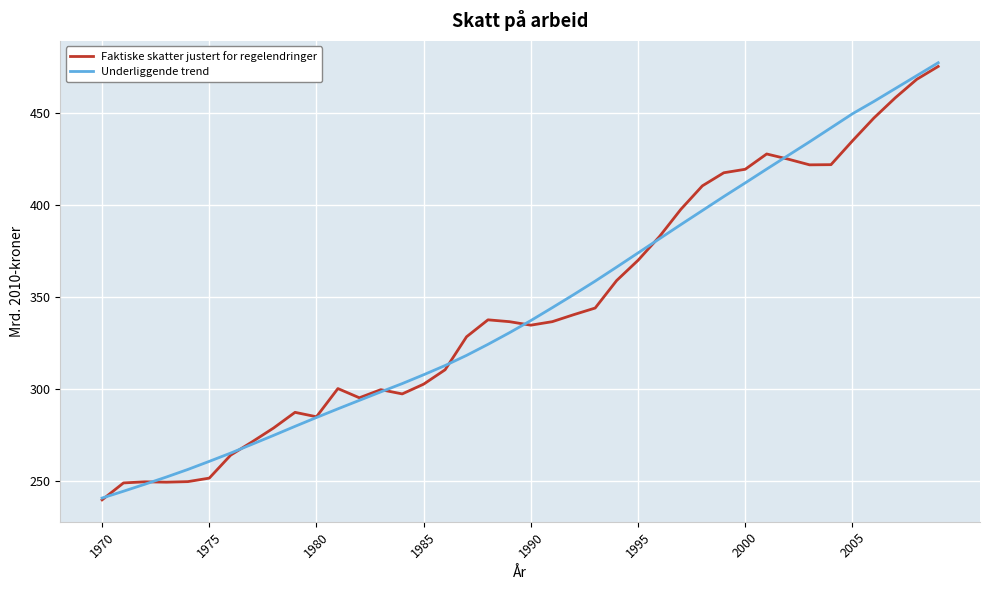

What is the greatest value displayed?

477.0